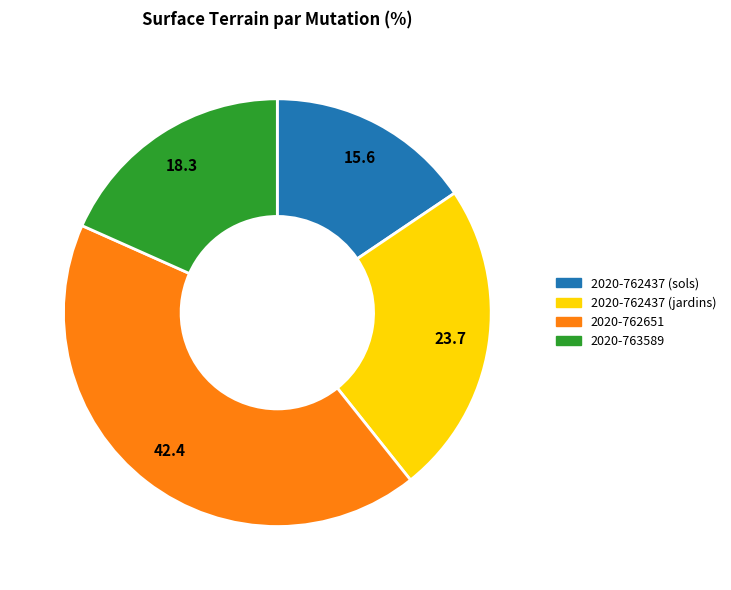

Do 2020-762651 and 2020-762437 (sols) together represent more than half of the pie?

Yes